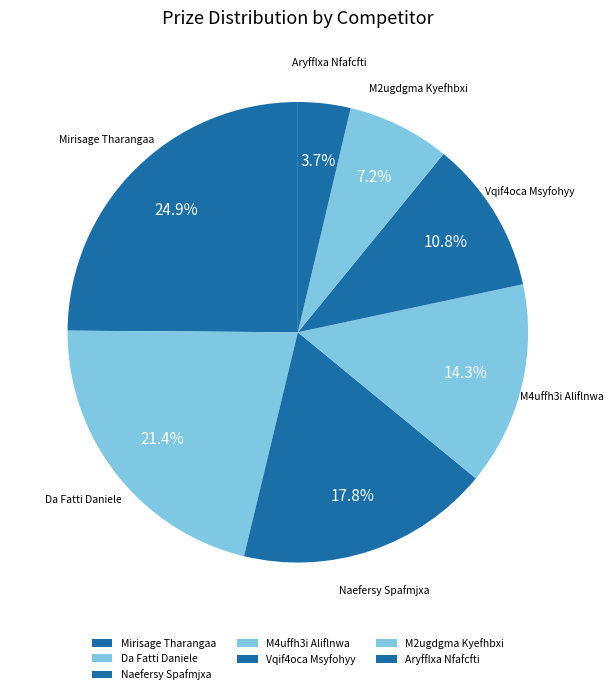

What percentage is the Aryfflxa Nfafcfti slice, to the nearest percent?

4%